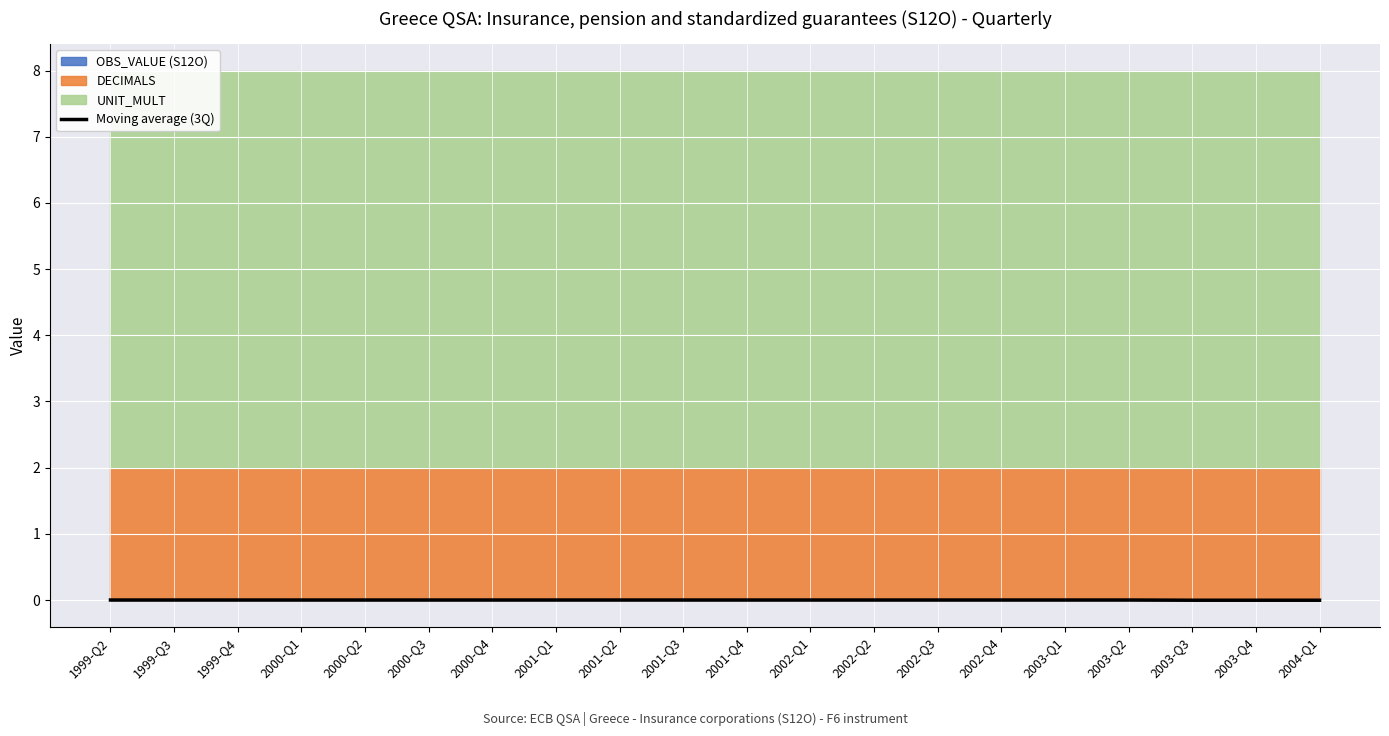

How many interior local valleys (lower than both neighbors) does the data have?

2